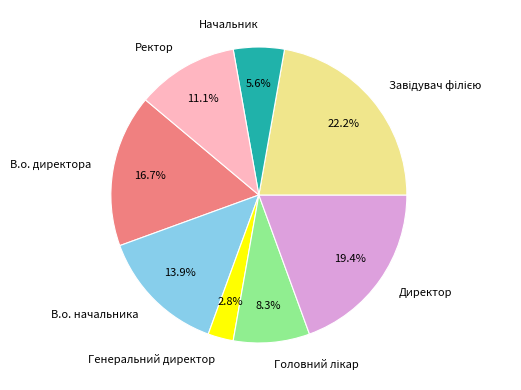

What is the ratio of the value at В.о. директора to the value at Директор?

0.9